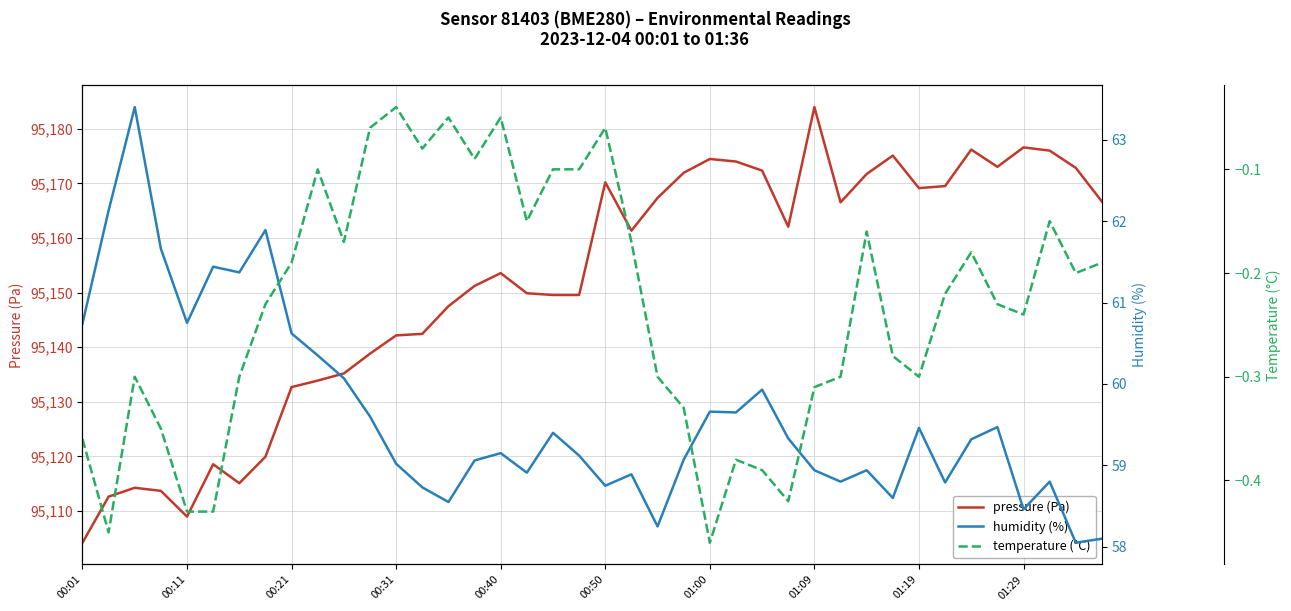

What is the total value across all series at 26?

95231.9